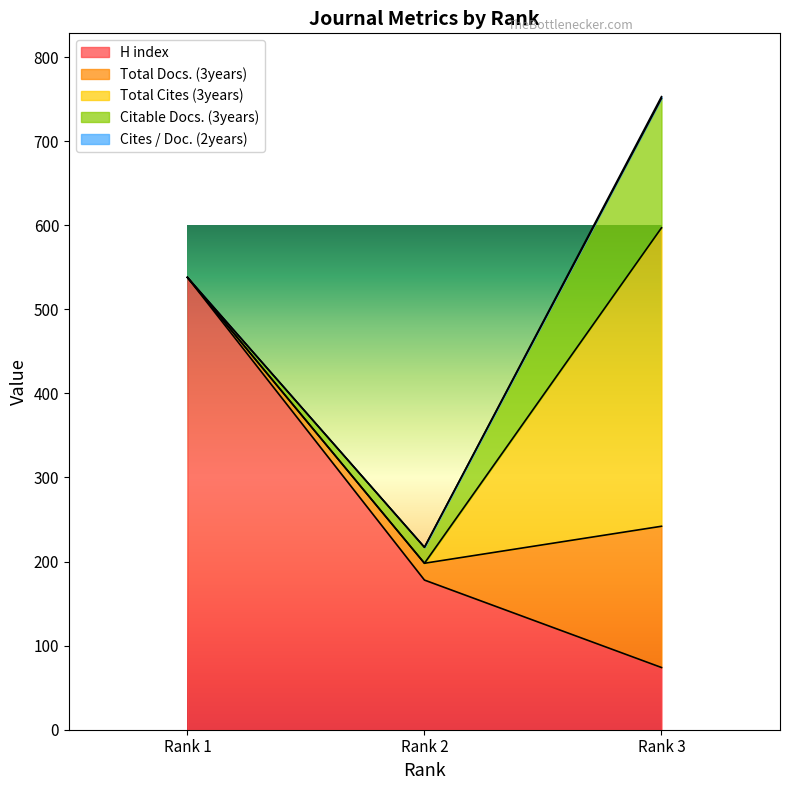

What is the minimum value for H index?

74